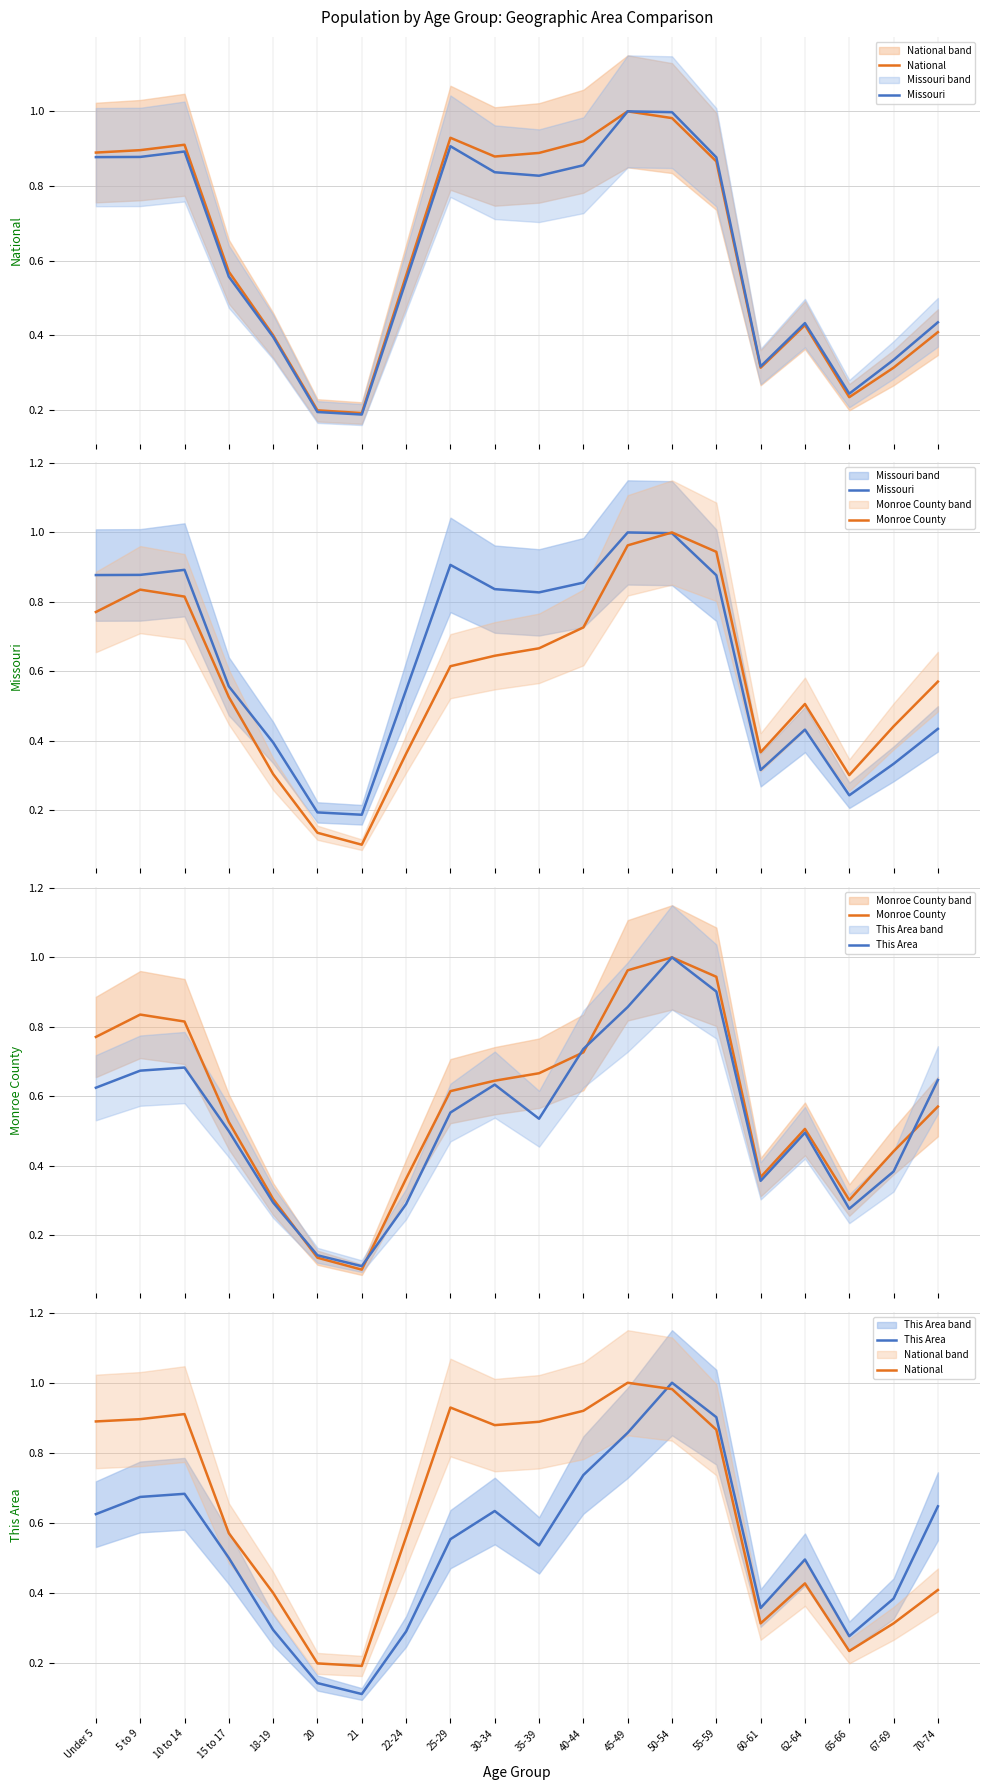

What is the total value across all series at 22-24?

1.8